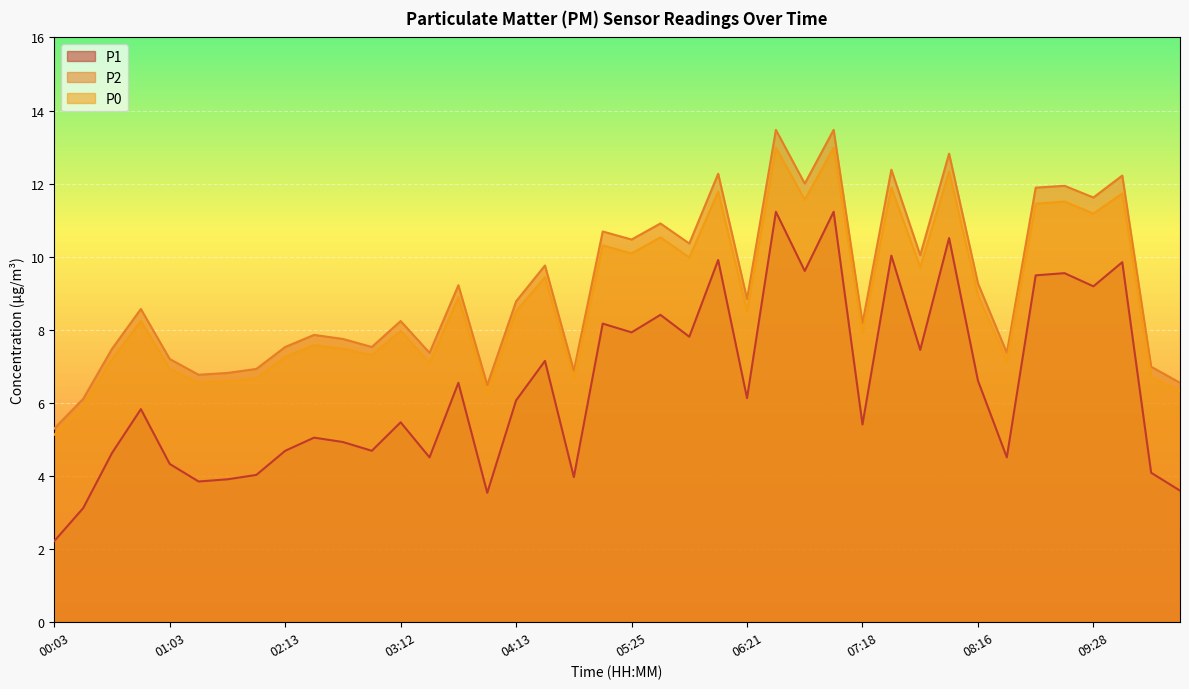

At how many categories does at least one series exceed 13?

2